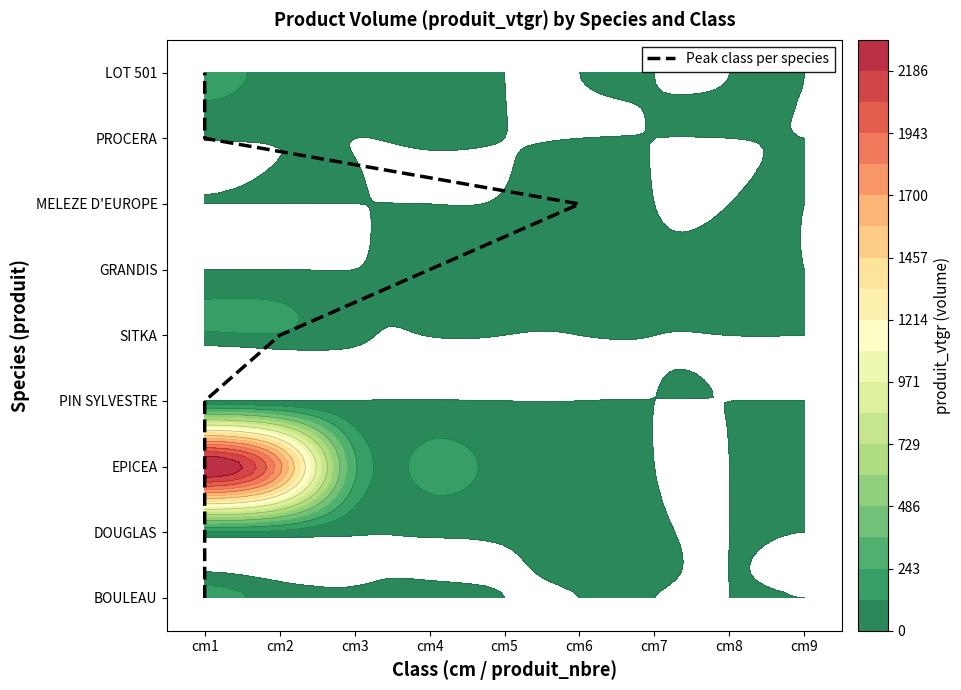

What is the change in value from cm1 to cm6?

+3